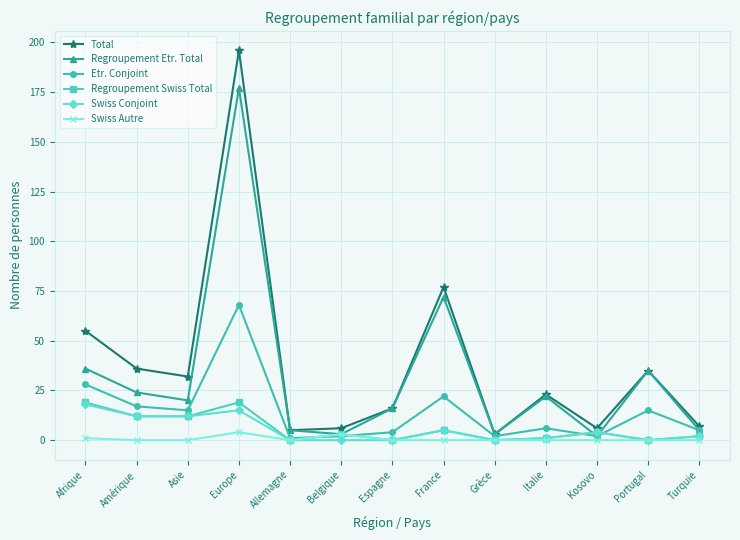

Which series has the widest spread of values?

Total